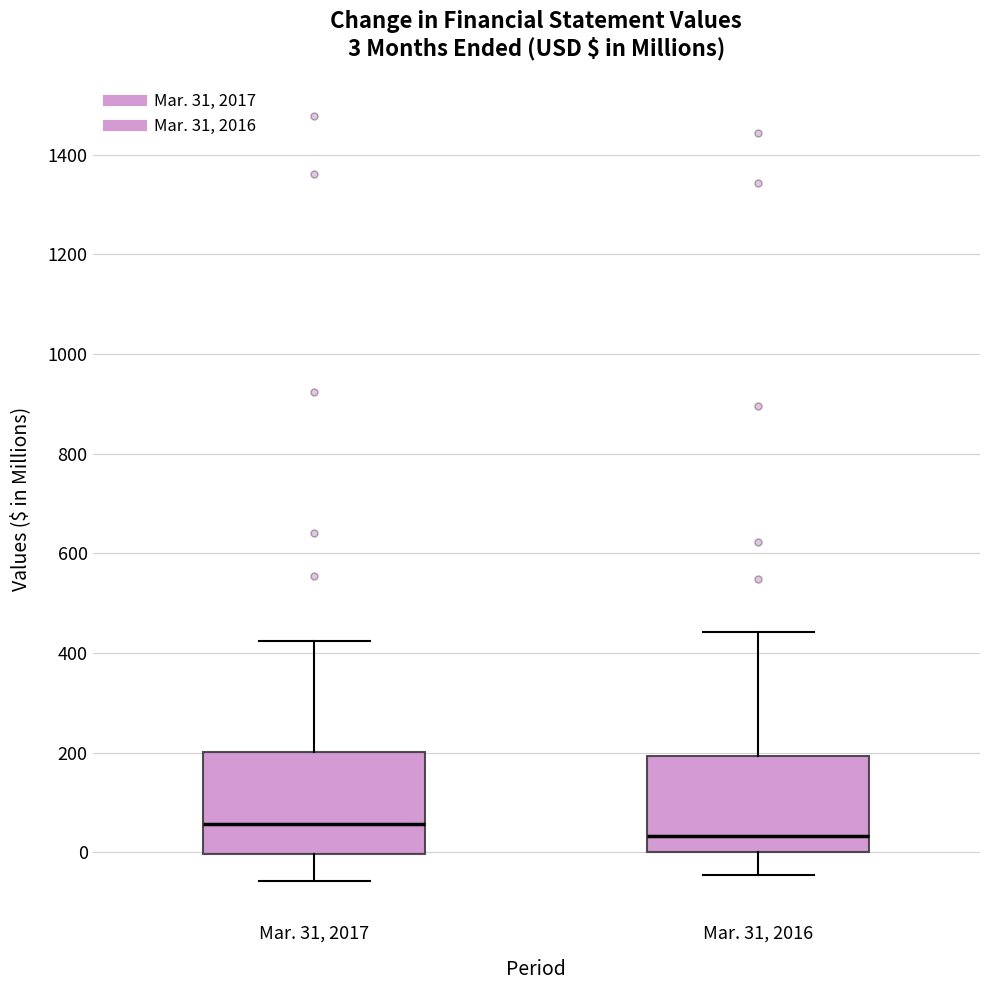

Which box has the highest median line?

Mar. 31, 2017